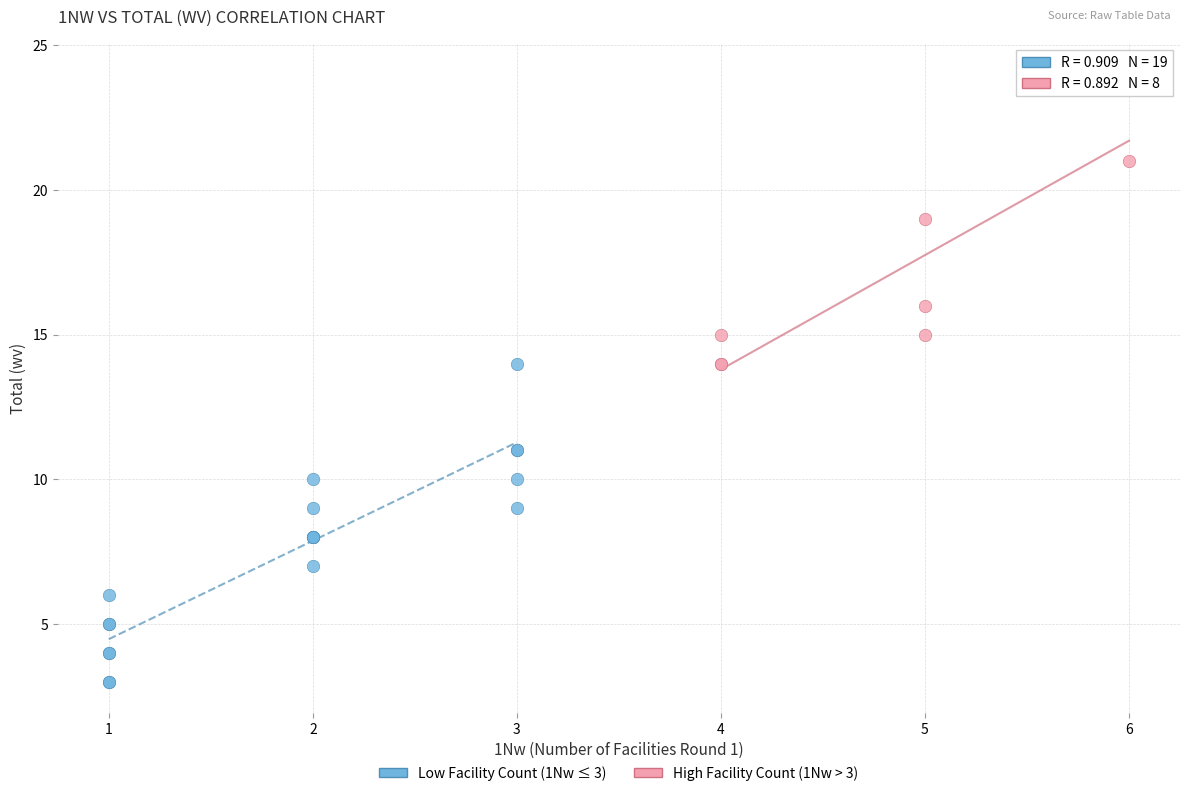

Which series reaches the maximum Y coordinate?

High Facility Count (1Nw > 3)